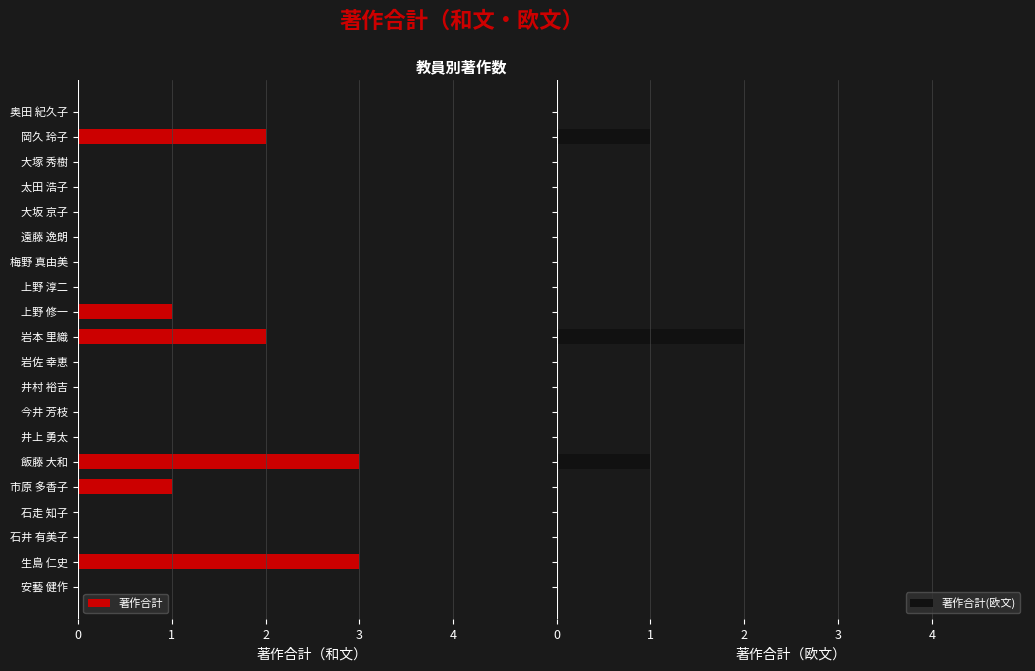

What is the sum of all 著作合計(欧文) values?

4